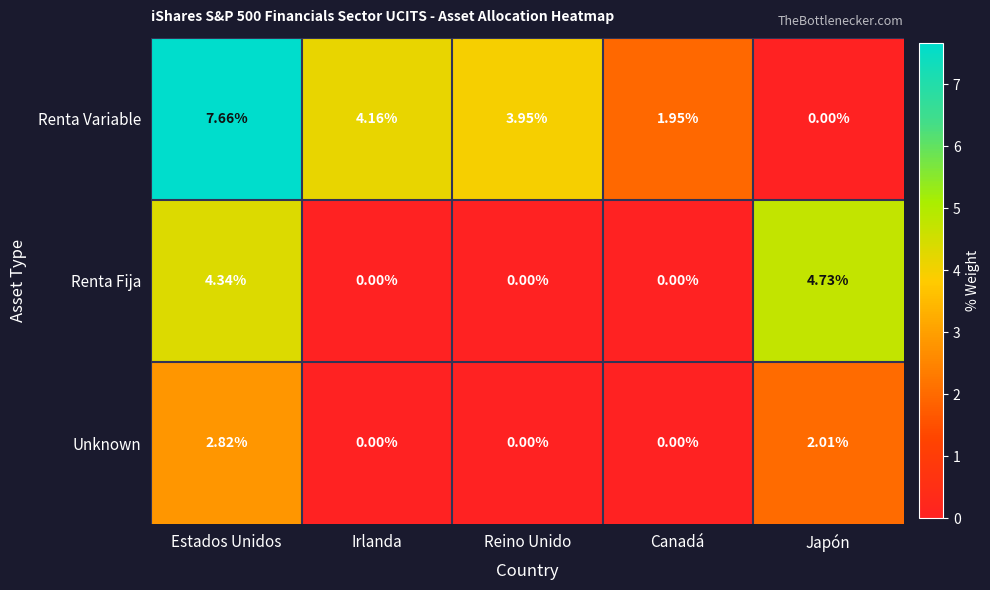

Where is Renta Variable nearest to the value 3?

Reino Unido